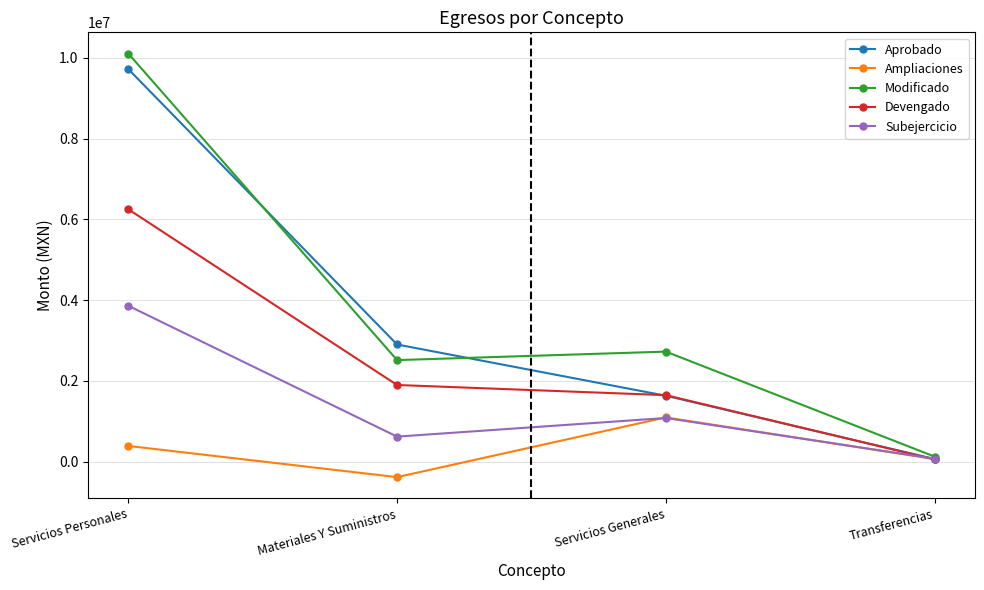

At which label does Subejercicio reach its minimum?

Transferencias